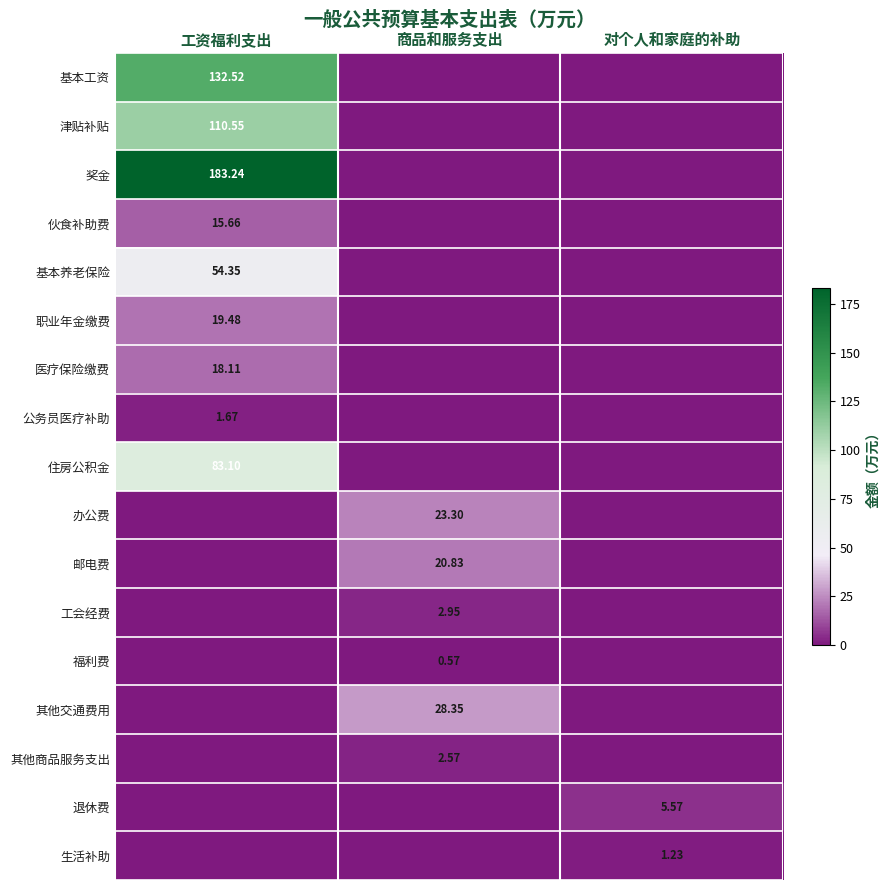

At how many categories does at least one series exceed 70?

1